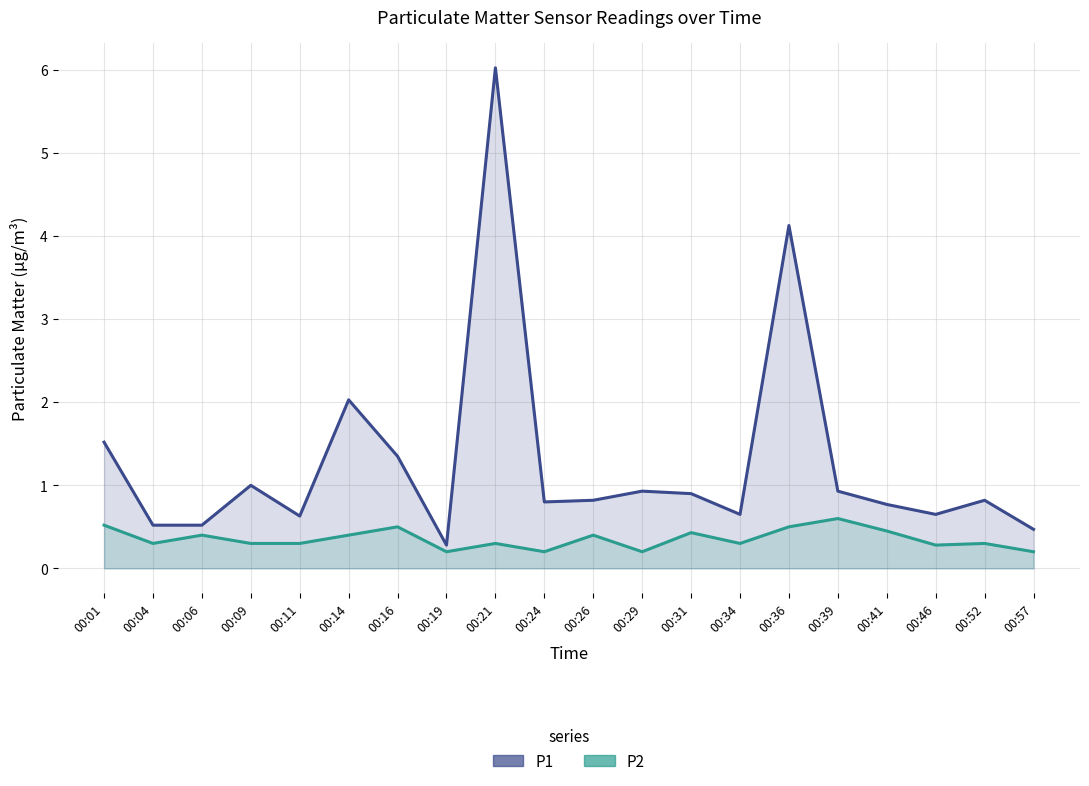

Is the value of P1 at 00:19 greater than the value of P2 at 00:09?

No